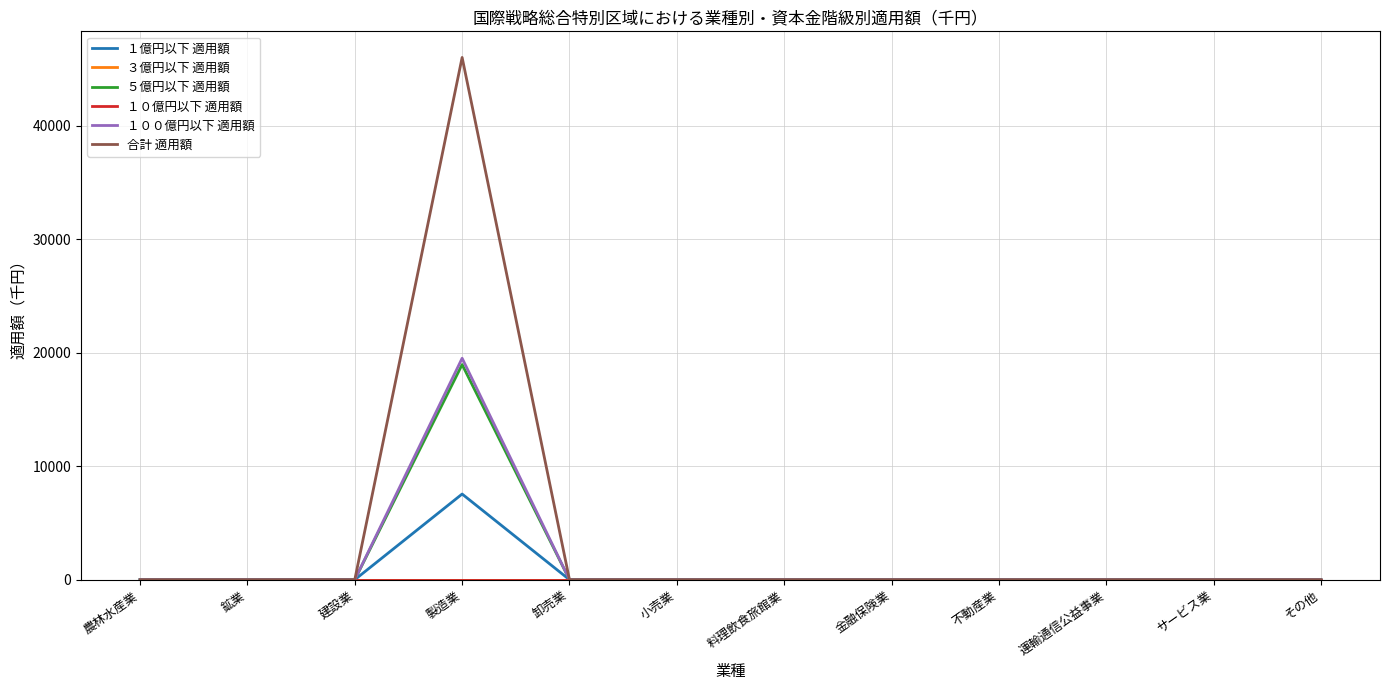

Which series has the widest spread of values?

合計 適用額